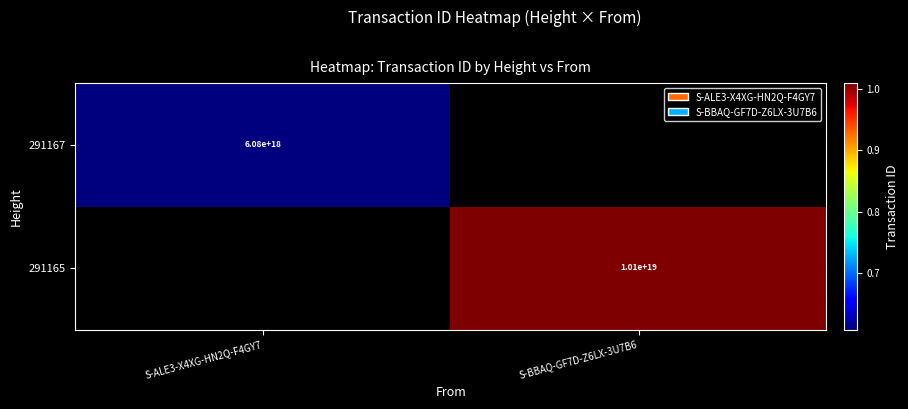

The 291165 series shows 17833503187950188544 at S-BBAQ-GF7D-Z6LX-3U7B6. True or false?

False